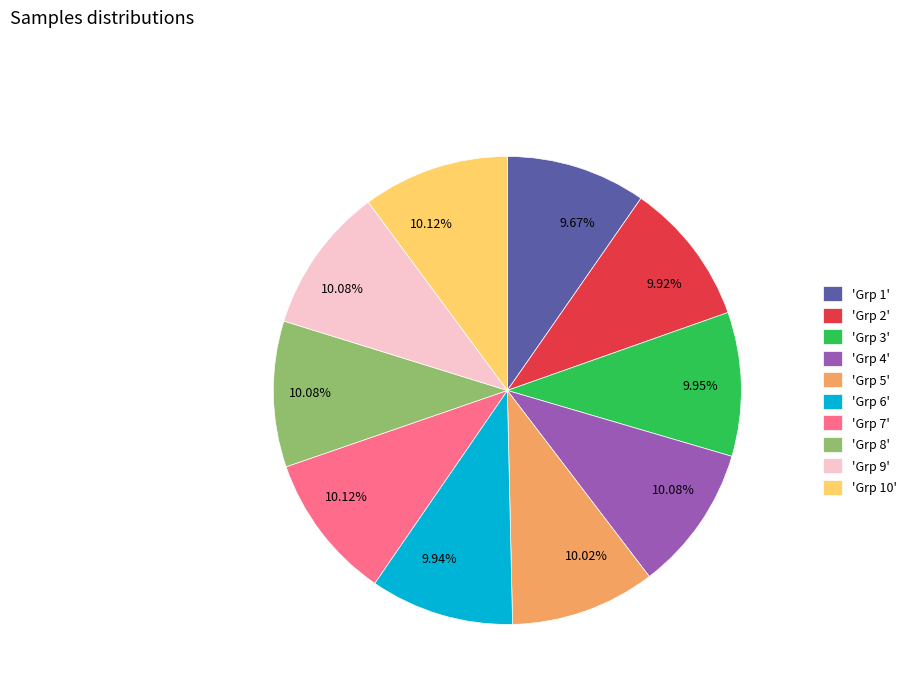

How many segments does this pie chart have?

10